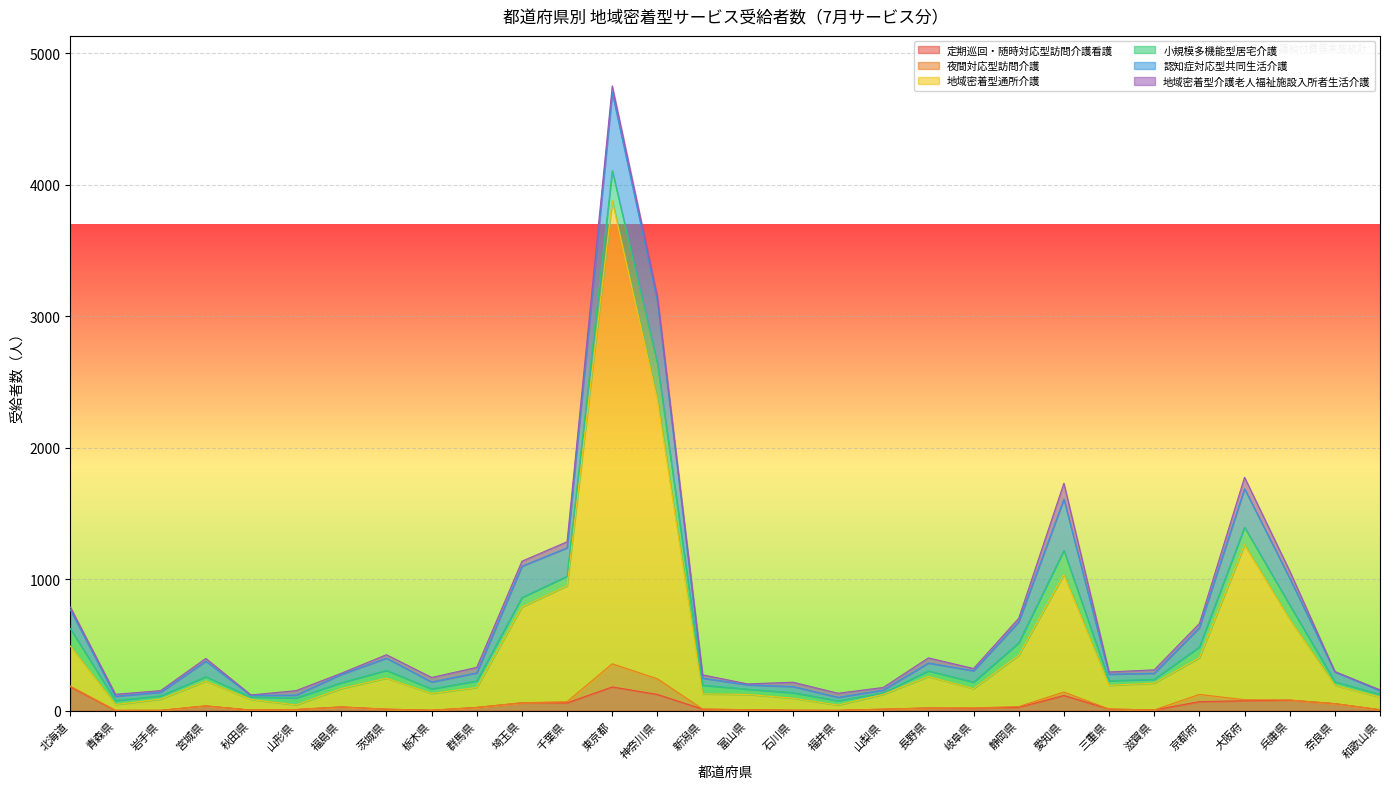

True or false: 夜間対応型訪問介護 has more than 2 points higher than both neighbors.

True